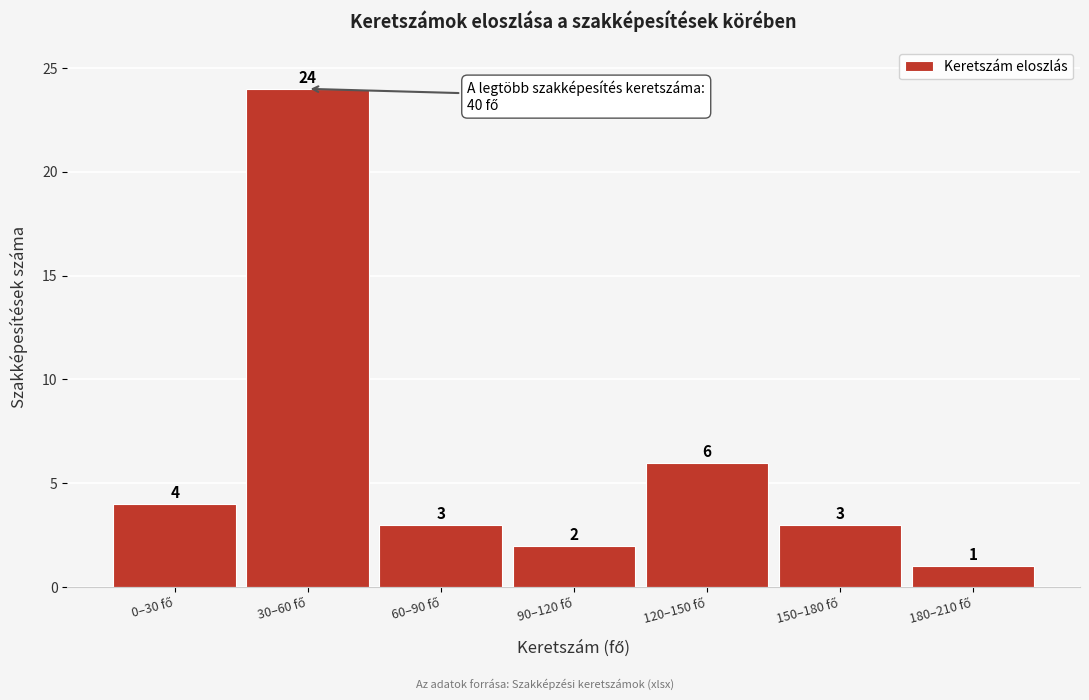

Reading right to left, extract all data points from this chart.

1	3	6	2	3	24	4